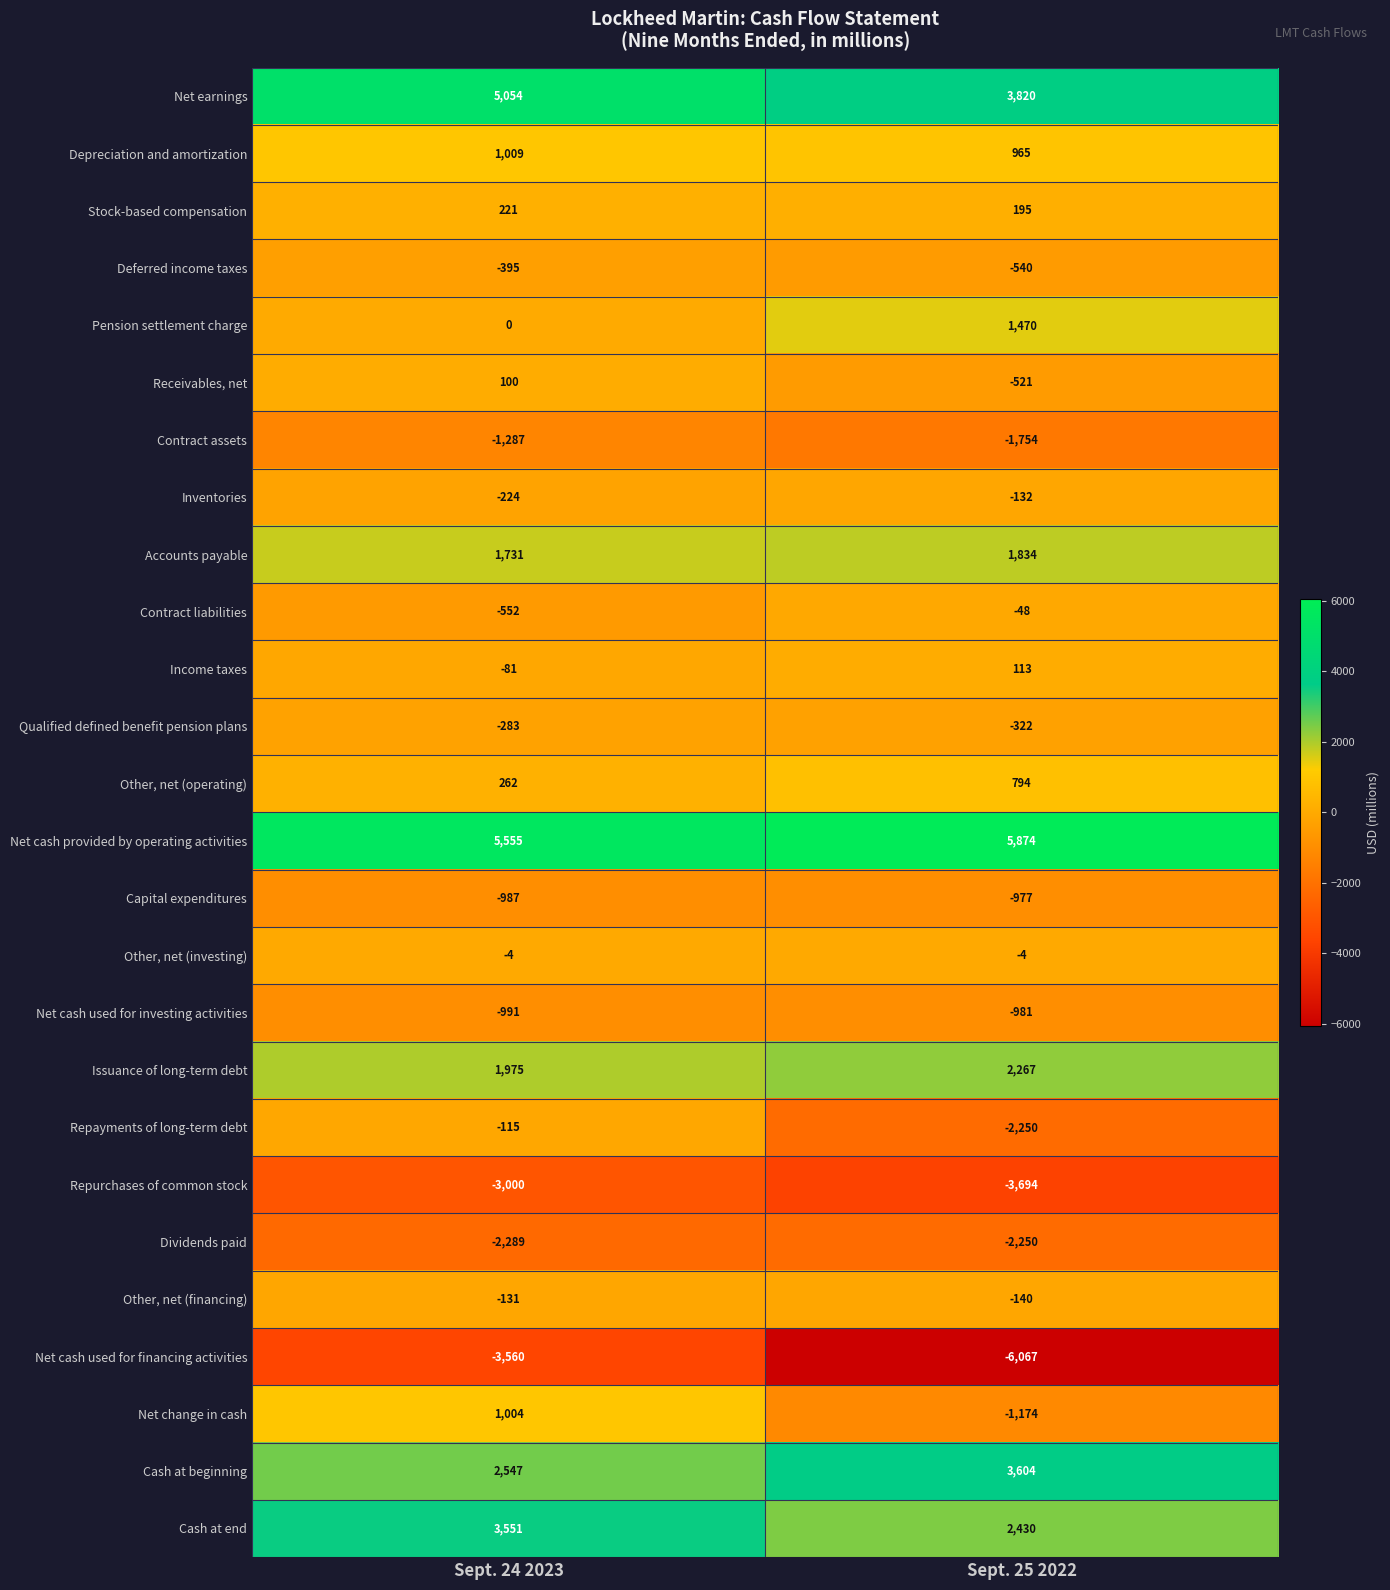

What is the maximum value shown in the chart?

5874